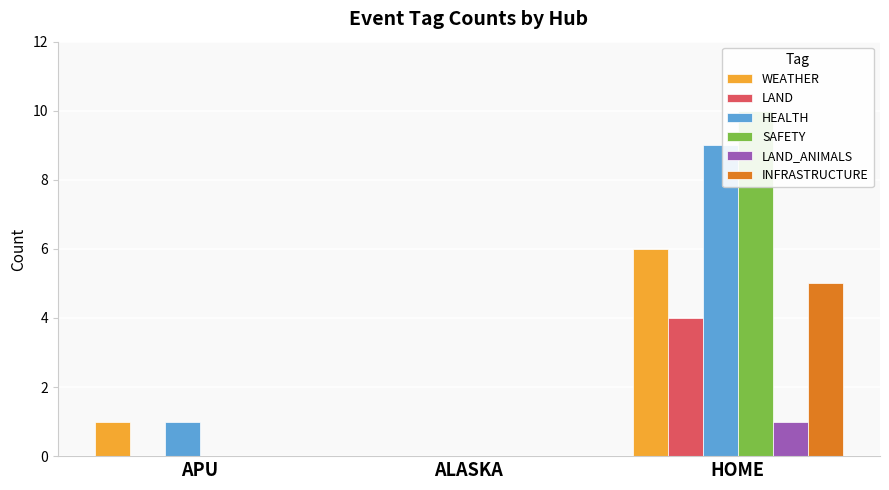

What is the difference between the WEATHER values at ALASKA and HOME?

6